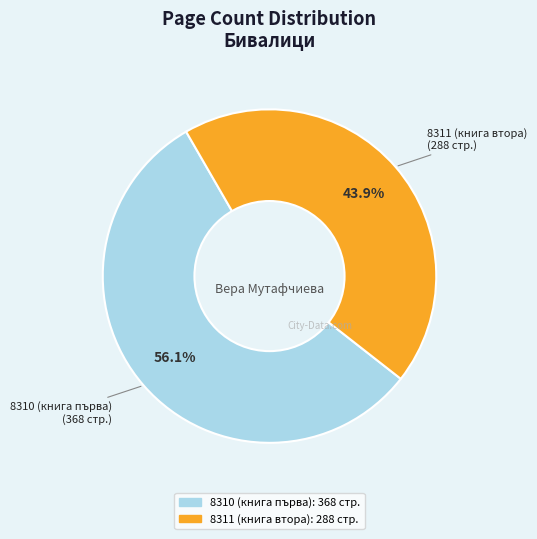

What is the smallest slice in the pie chart?

8311 (книга втора)